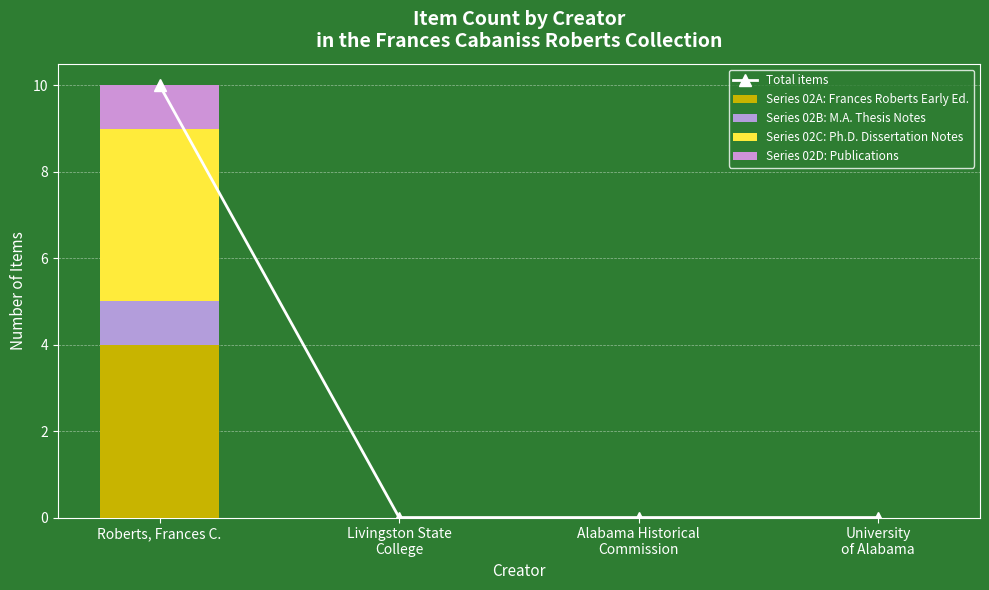

The Total items series shows 0 at Livingston State
College. True or false?

True